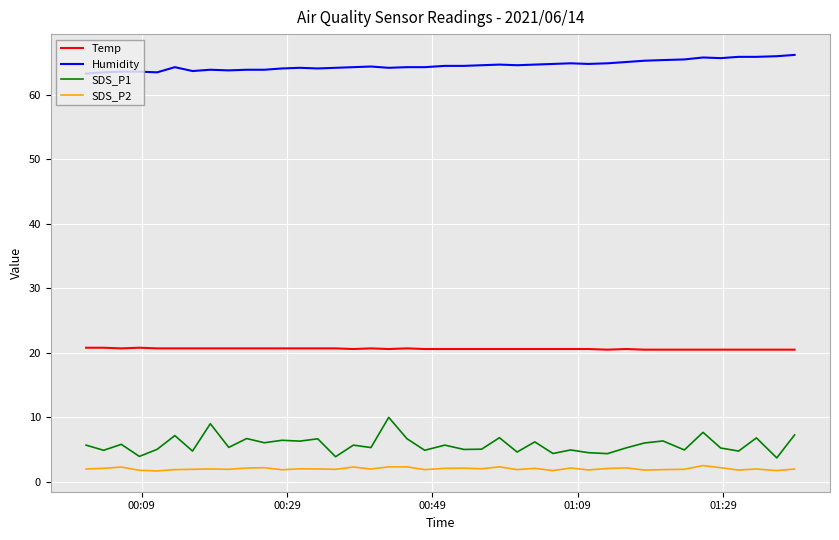

Rank the series by their maximum value, from highest to lowest.

Humidity, Temp, SDS_P1, SDS_P2